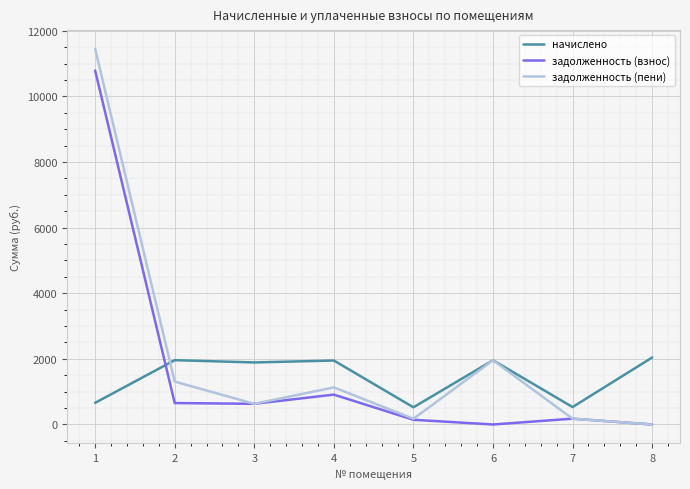

At 1, list the series in order from smallest to largest.

начислено, задолженность (взнос), задолженность (пени)